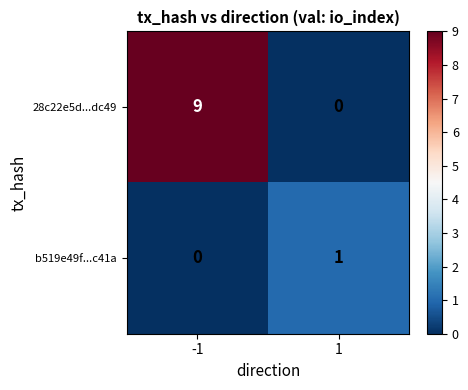

What is the difference between the maximum and minimum values in the 28c22e5d...dc49 series?

9